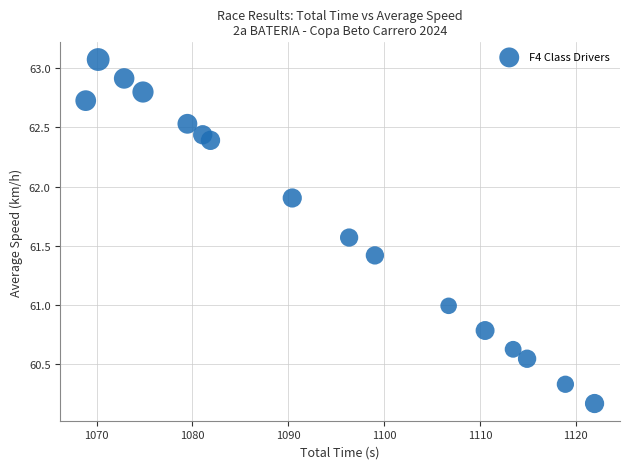

What is the range of Y values (max minus min)?

2.9